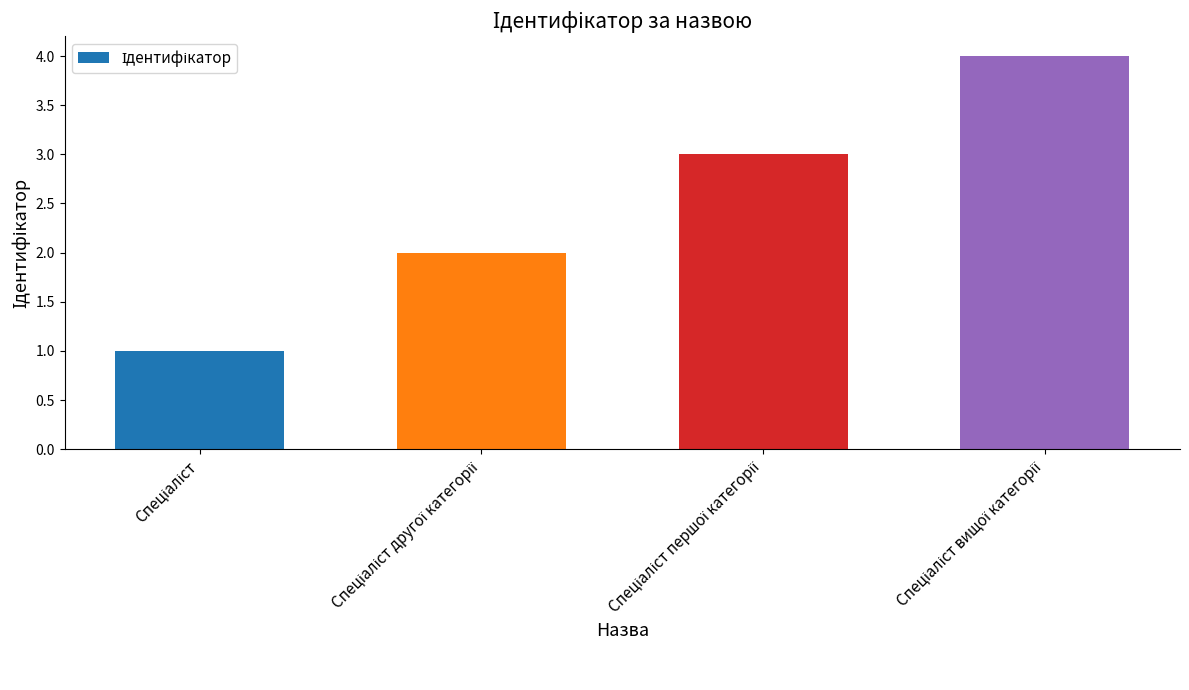

What is the greatest value displayed?

4